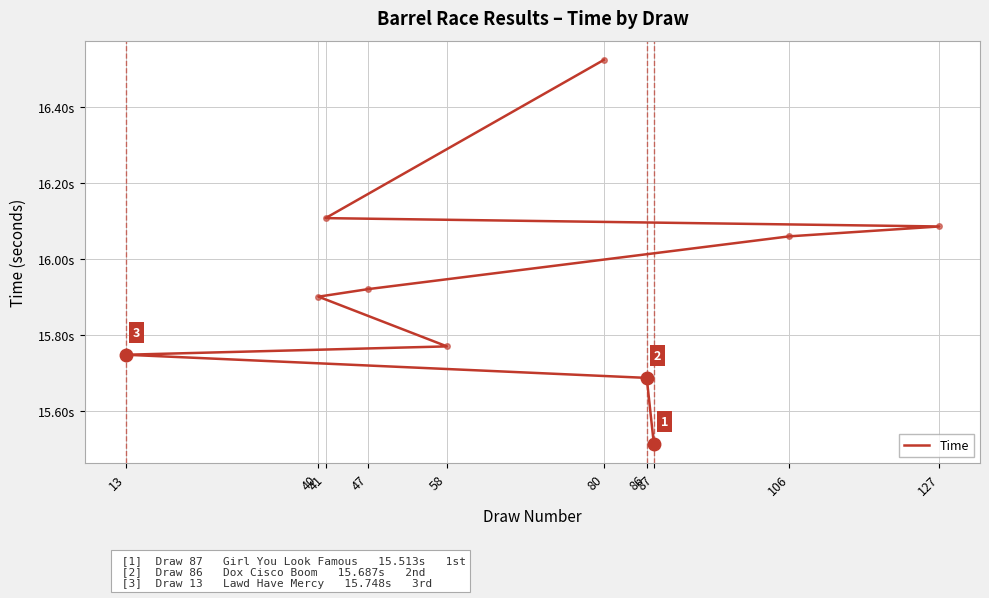

What is the difference between the second highest and minimum values?

0.6